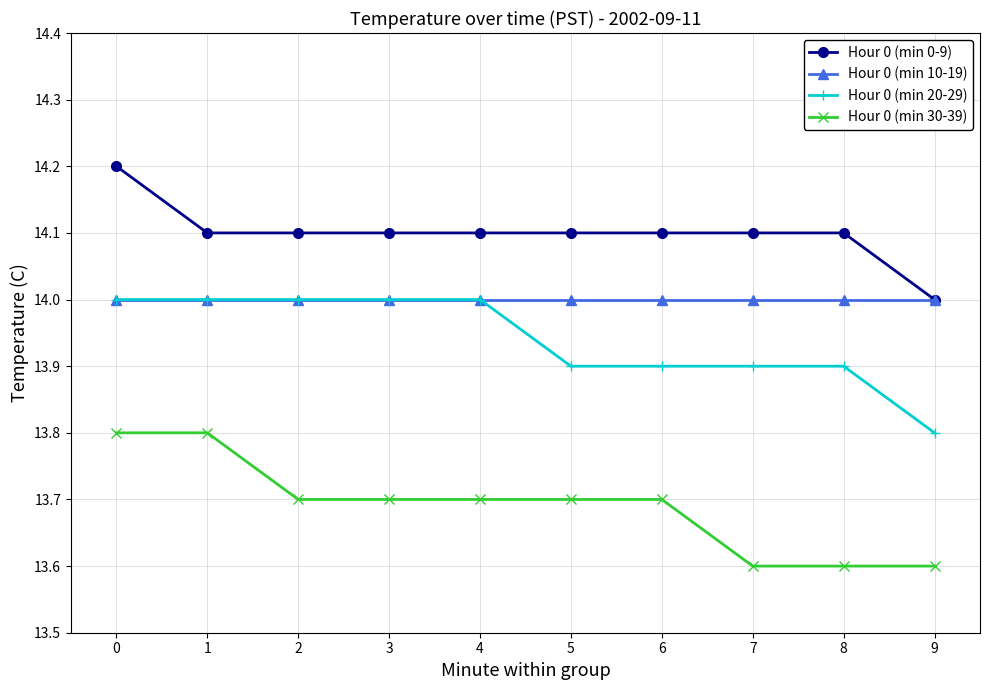

How many lines are shown in the chart?

4